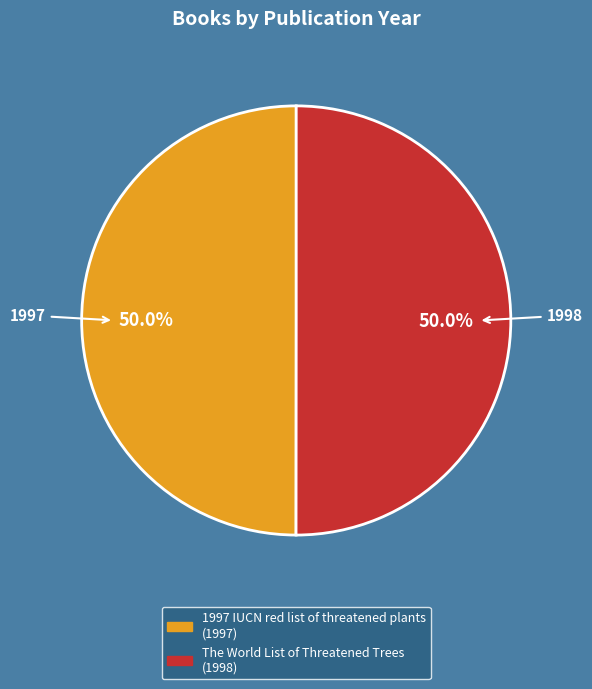

Combined, do 1997 IUCN red list of threatened plants and The World List of Threatened Trees account for over 50%?

Yes